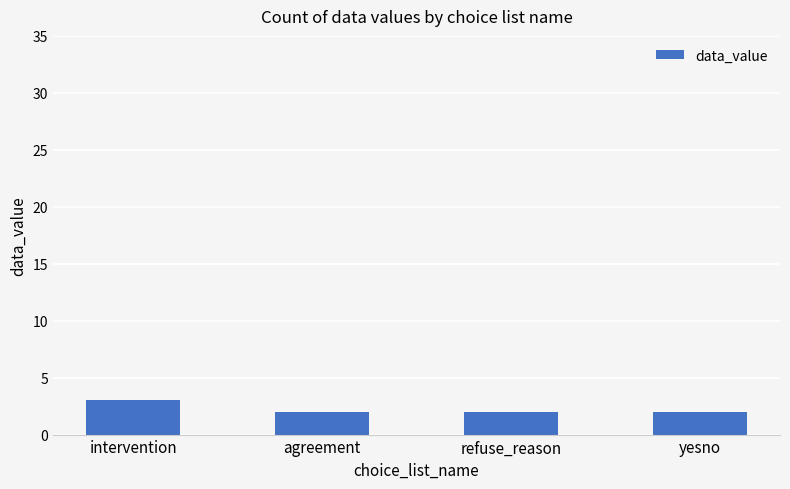

How many series are shown in this chart?

1